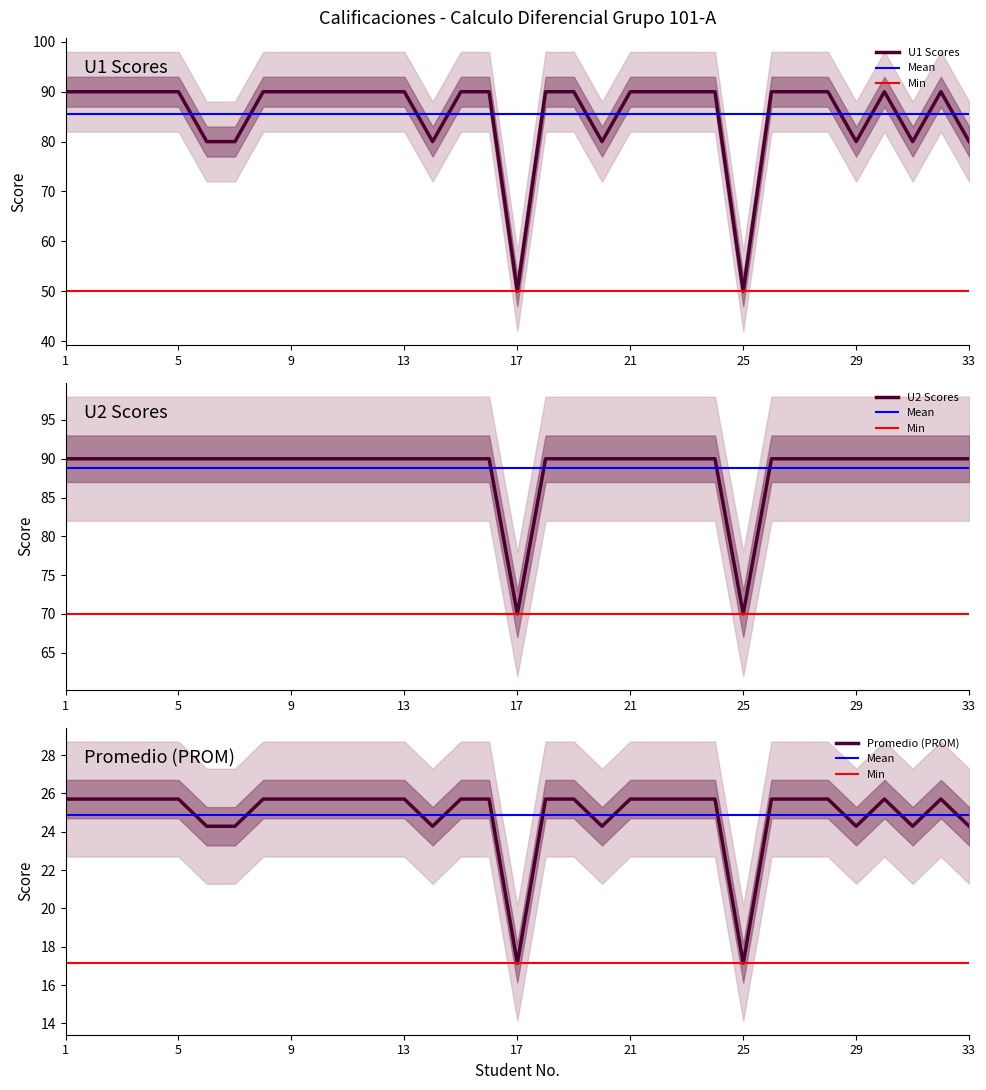

True or false: U2 has a value of 24.8 at 6.

False